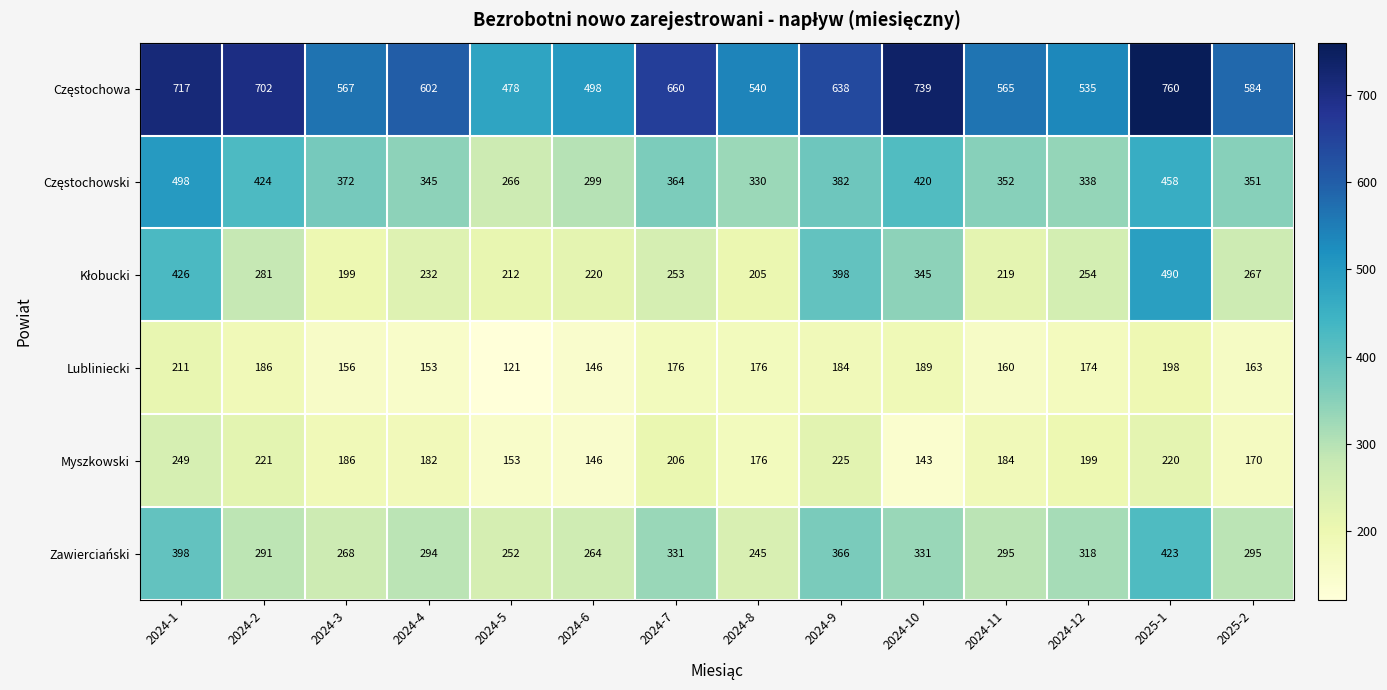

What is the lowest value of the Lubliniecki series?

121